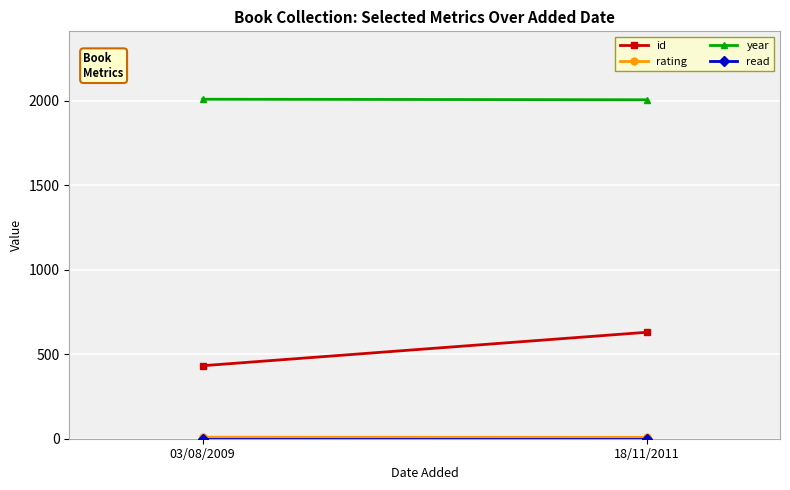

What is the label of the 2nd point from the left?

18/11/2011